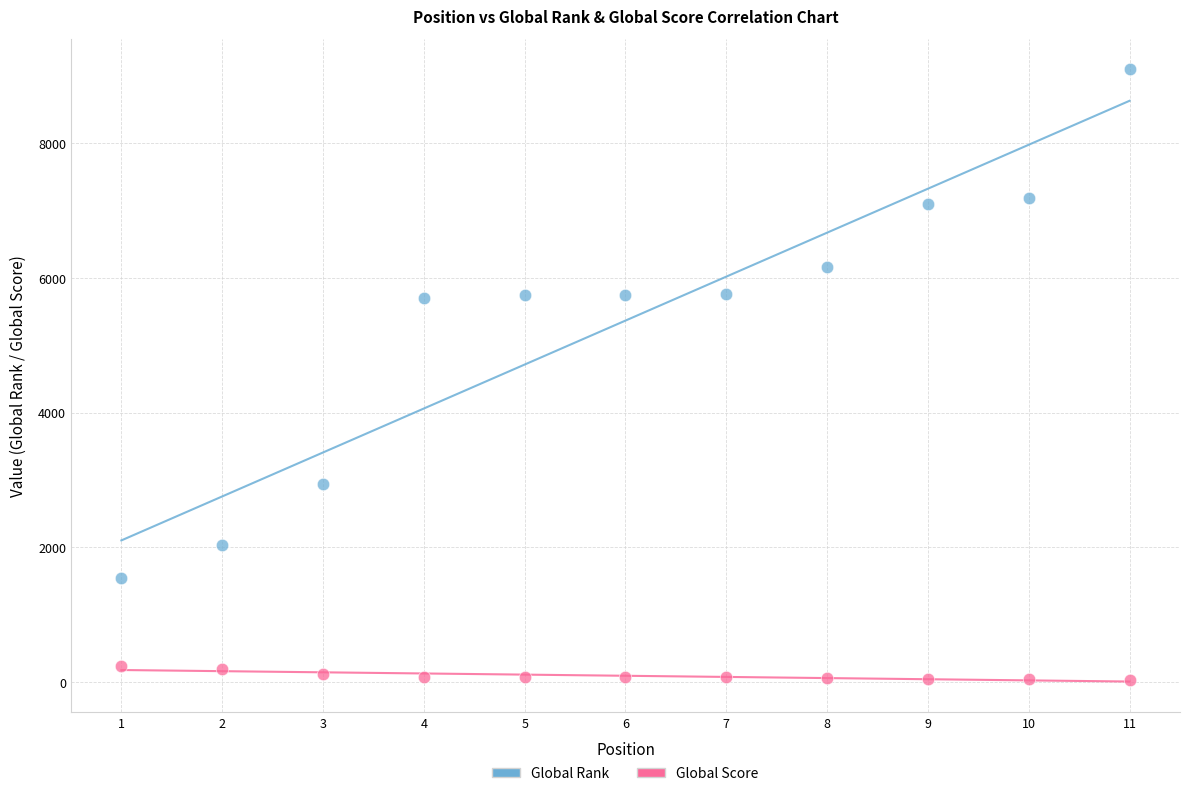

What is the X range (max minus min) for the scatter plot?

10